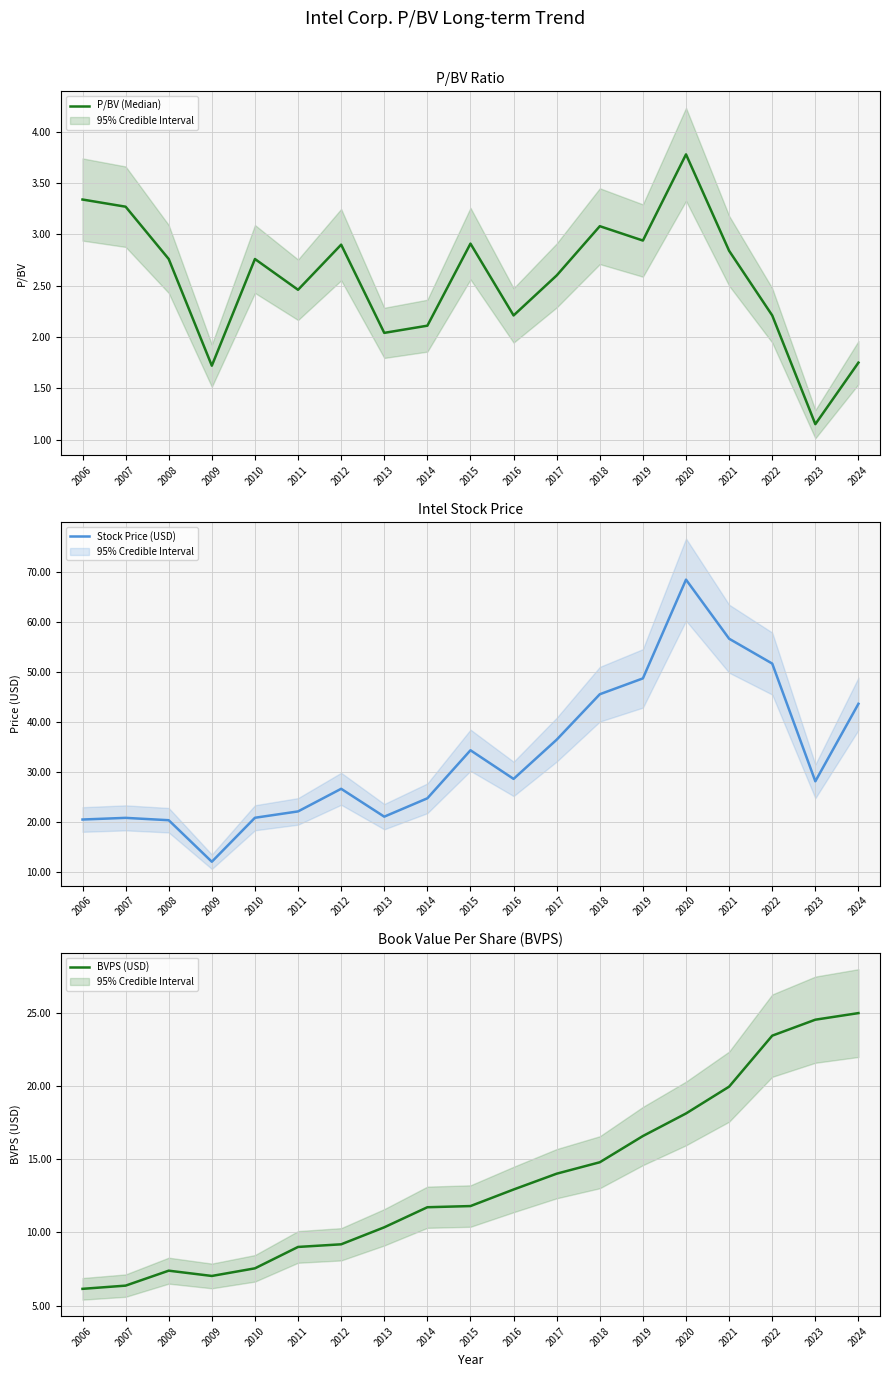

What is the value of the BVPS (USD) point at the 5th from the left?

7.5